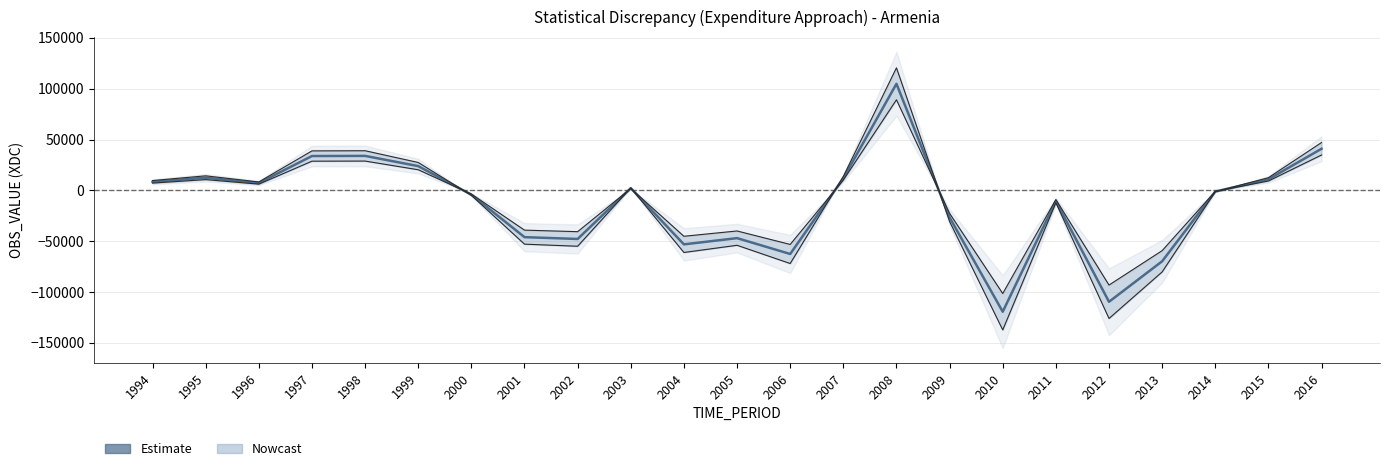

What is the change in value from 1995 to 2016?

+28486.5